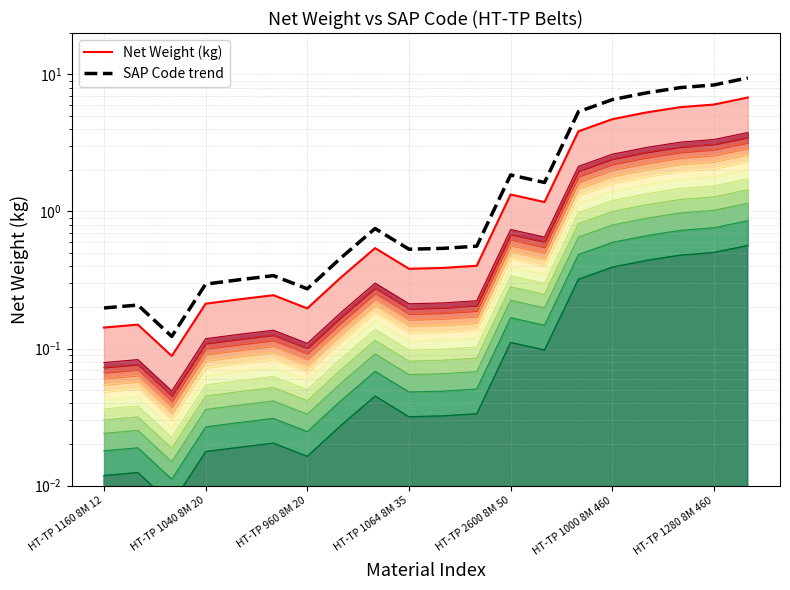

What is the difference between the Net Weight (kg) values at 17 and 9?

5.4